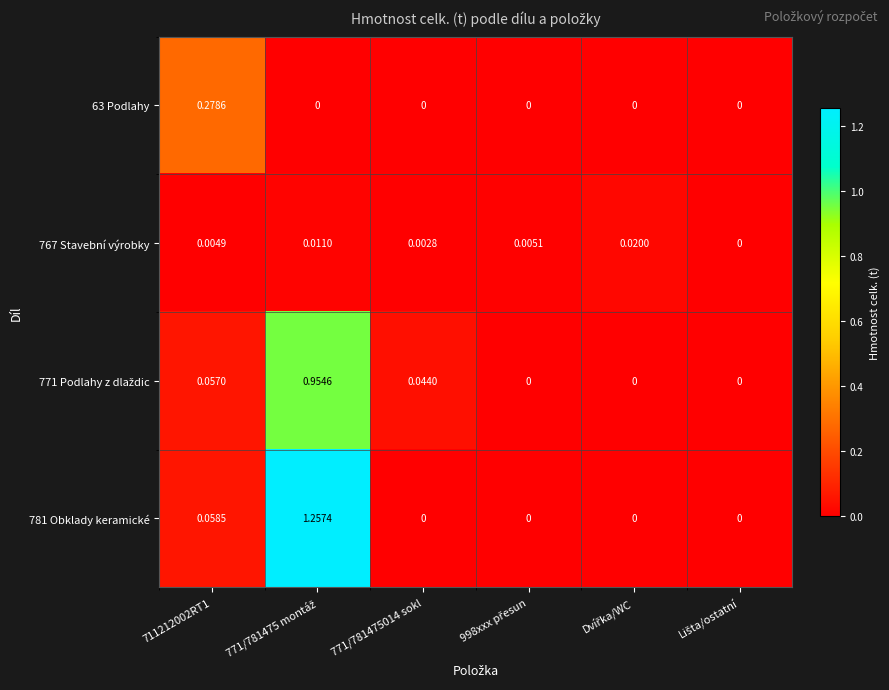

Count the number of data series in this chart.

4